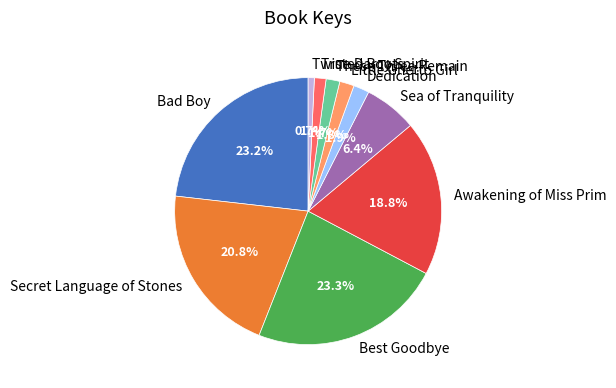

Which category has the smallest portion of the pie?

Twisted Roots